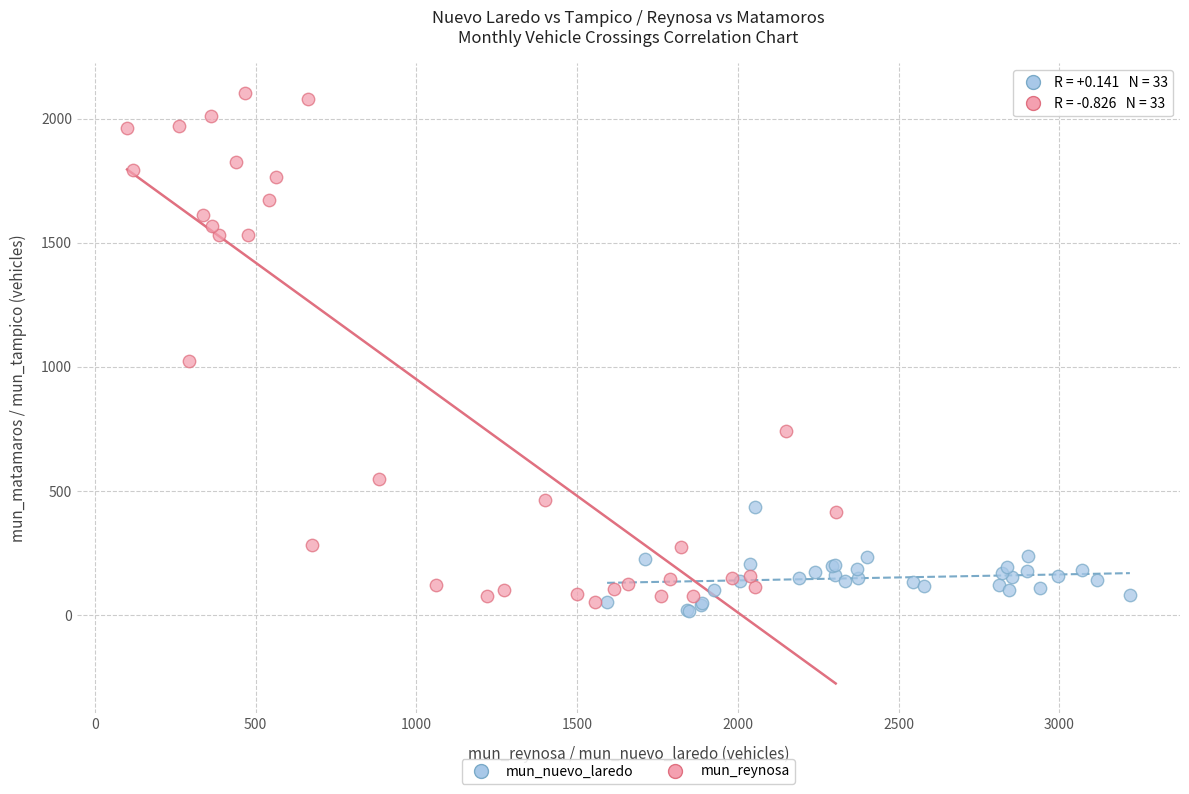

Which series contains the highest Y value?

mun_reynosa